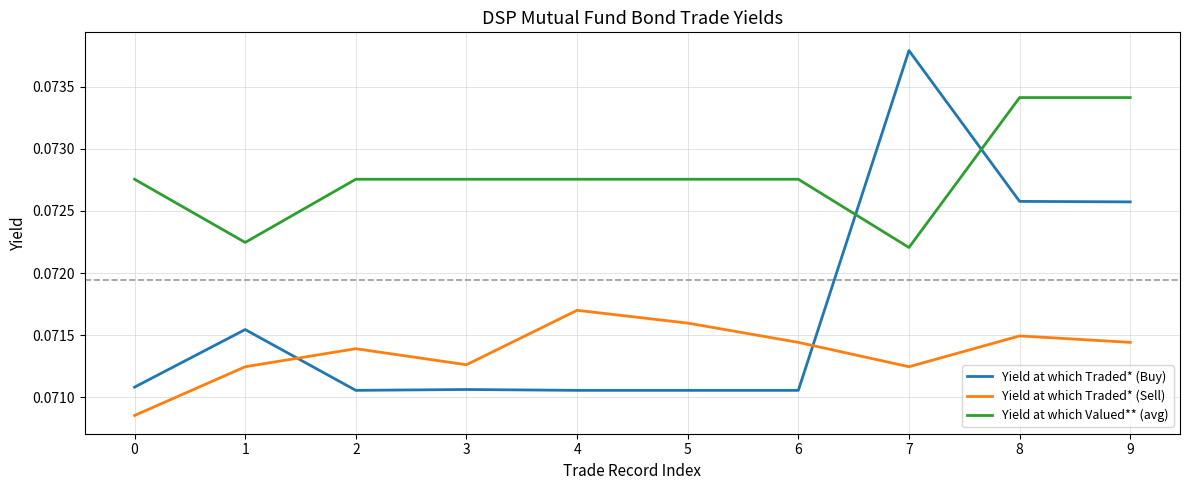

The value of Yield at which Traded* (Sell) at 1 is 0.0. True or false?

False